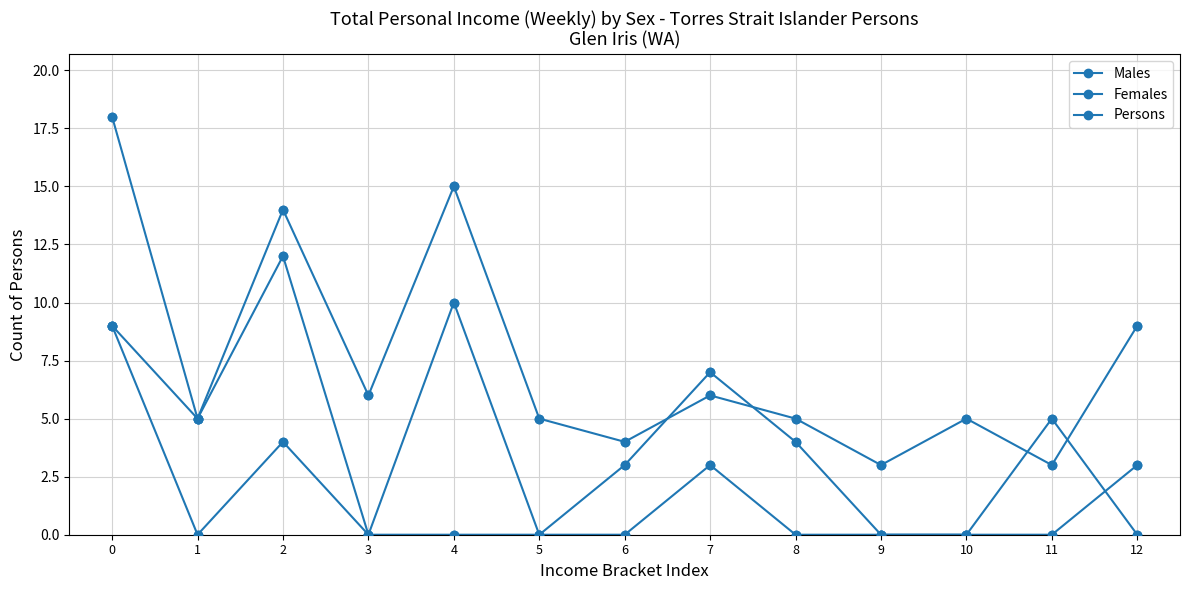

How many data points in Females are less than 4?

6